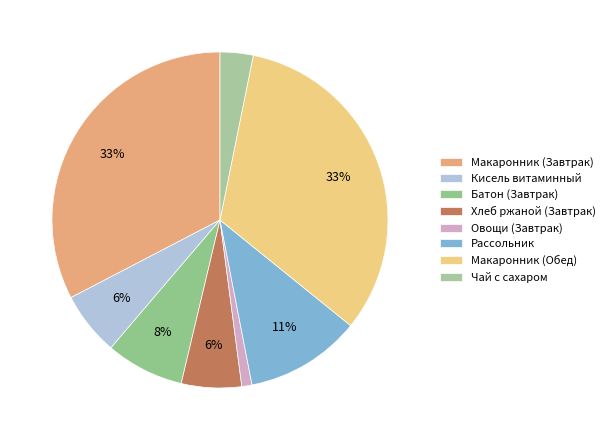

Is it true that Кисель витаминный is 1% of the pie?

False